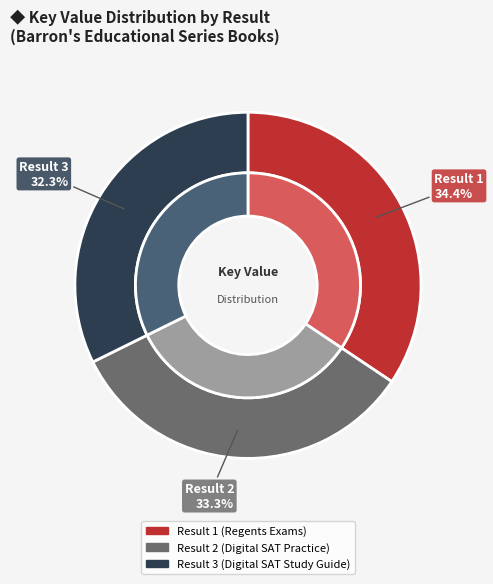

Is there a majority slice in this chart?

No